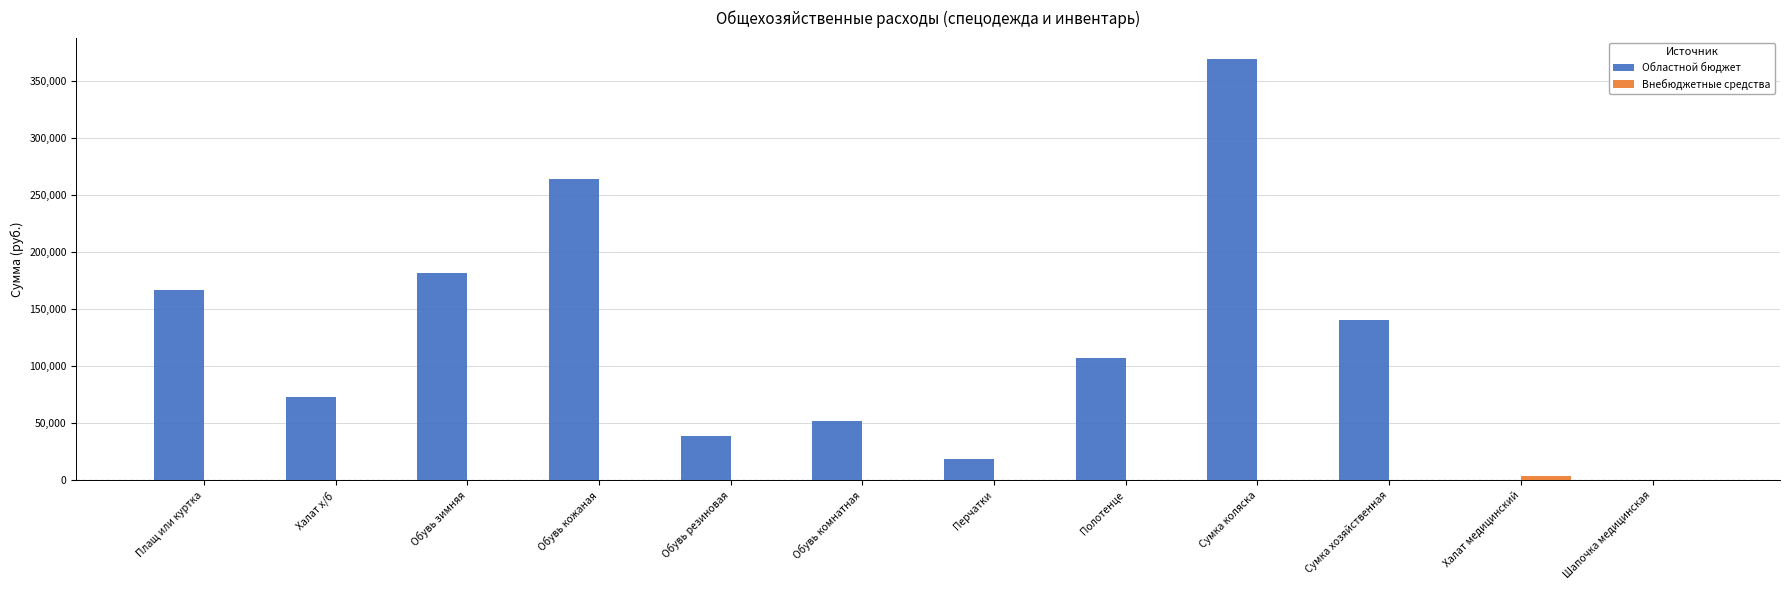

Is it true that Областной бюджет equals 181966.5 at Обувь зимняя?

True